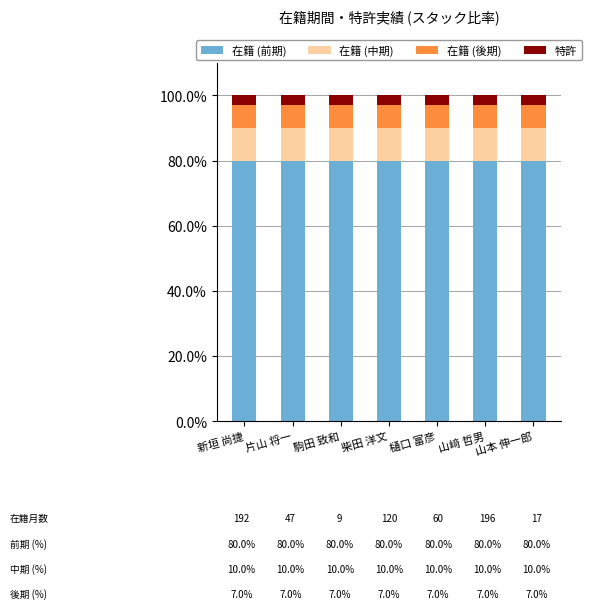

The value of 在籍 (前期) at 片山 将一 is 80.0. True or false?

True